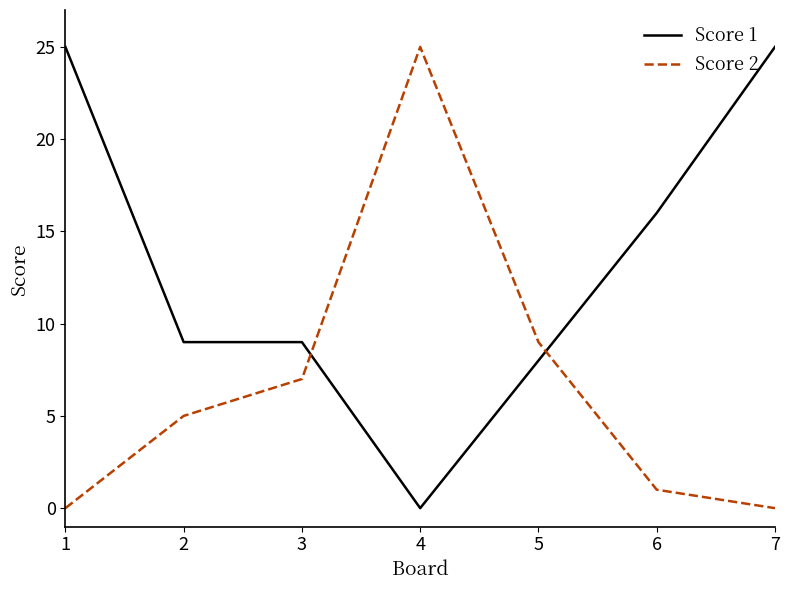

List the series in order of their overall mean, highest first.

Score 1, Score 2